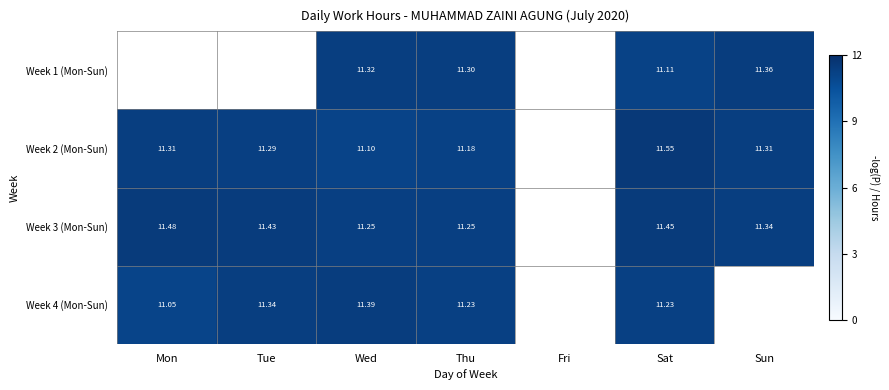

At Fri, list the series in order from smallest to largest.

Week 1 (Mon-Sun), Week 2 (Mon-Sun), Week 3 (Mon-Sun), Week 4 (Mon-Sun)